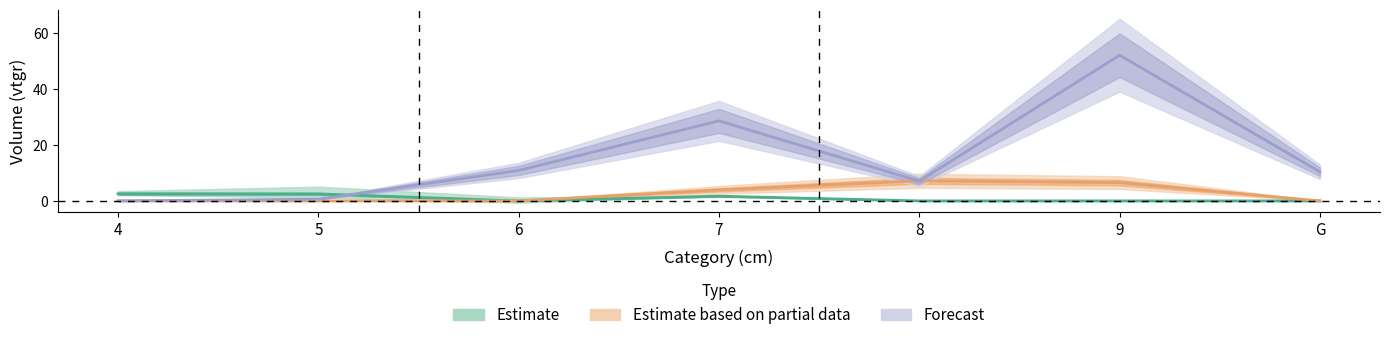

How many series are shown in this chart?

3